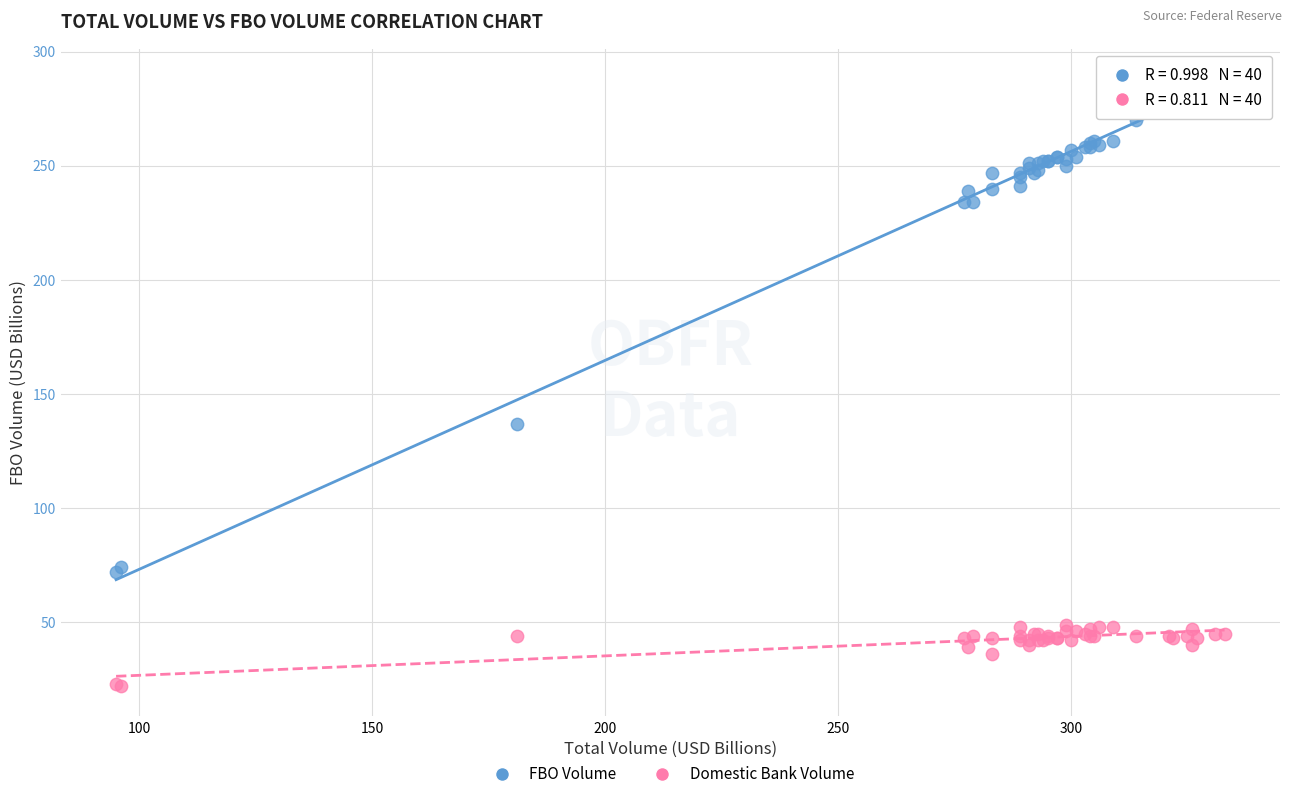

Across all series, what Y value is closest to 155?

137